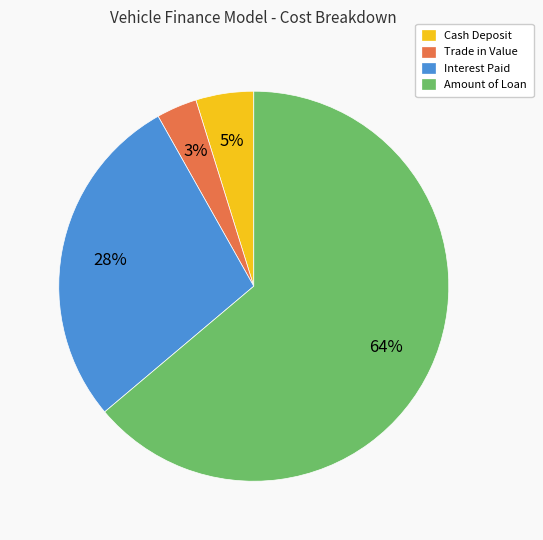

What percentage is the Amount of Loan slice, to the nearest percent?

64%